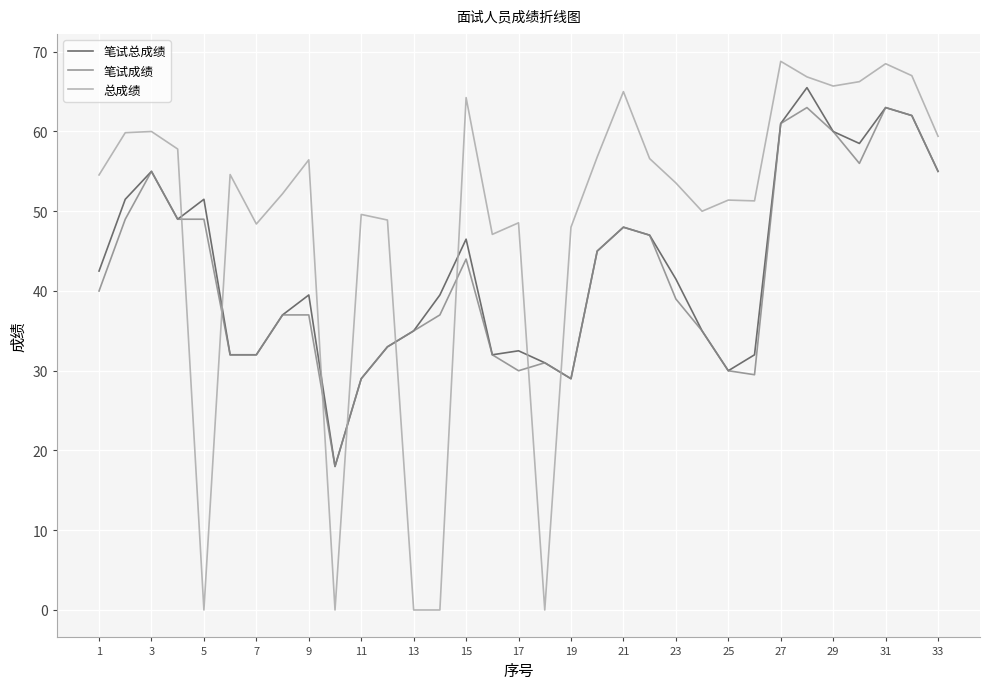

True or false: 笔试总成绩 and 总成绩 cross at least once.

True